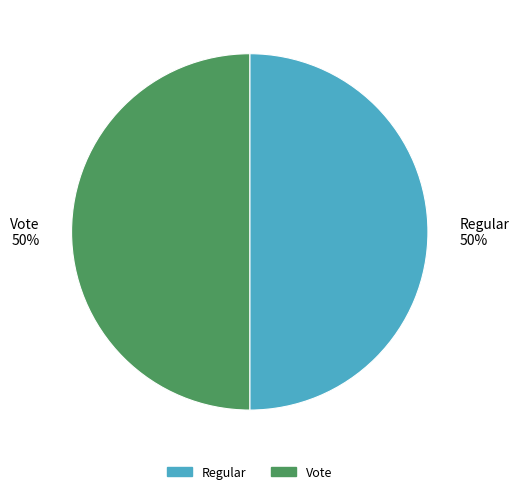

Count the number of slices in the pie.

2